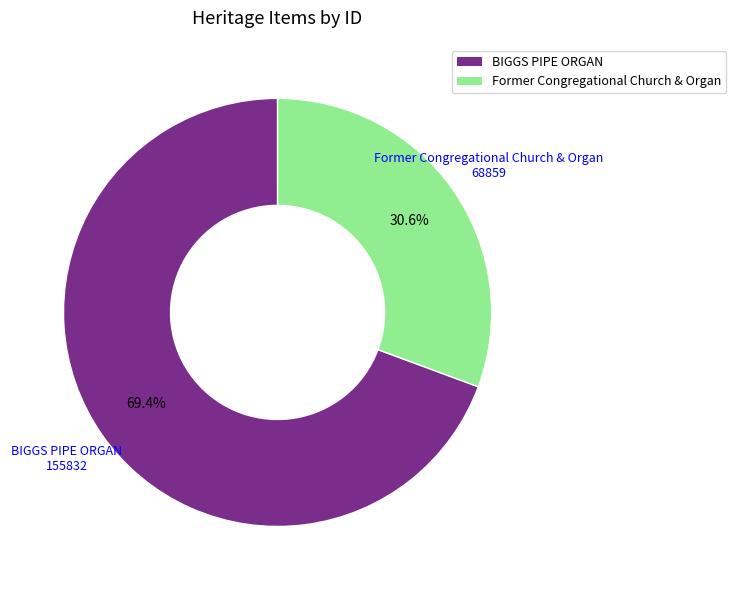

To the nearest percent, what is the difference between the Former Congregational Church & Organ and BIGGS PIPE ORGAN slice percentages?

39%